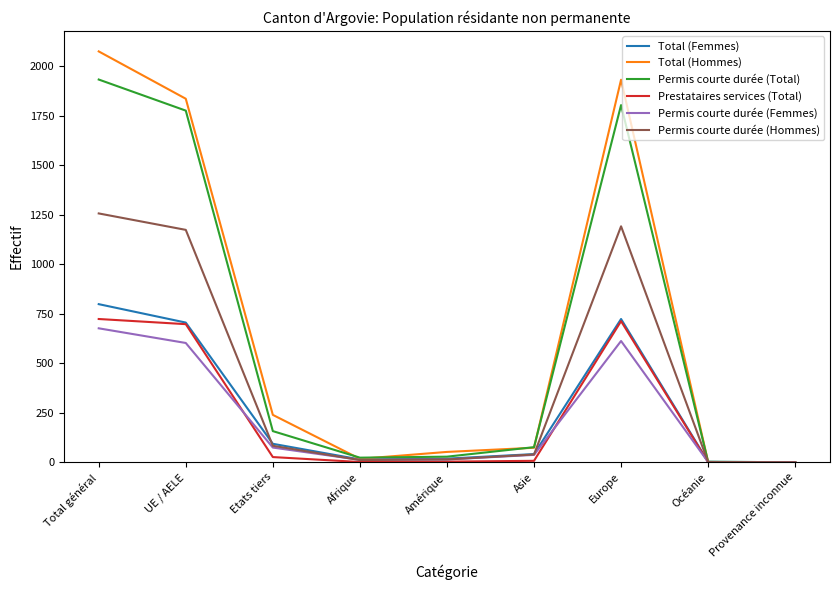

Between Amérique and Océanie, which series saw the biggest shift?

Total (Hommes)